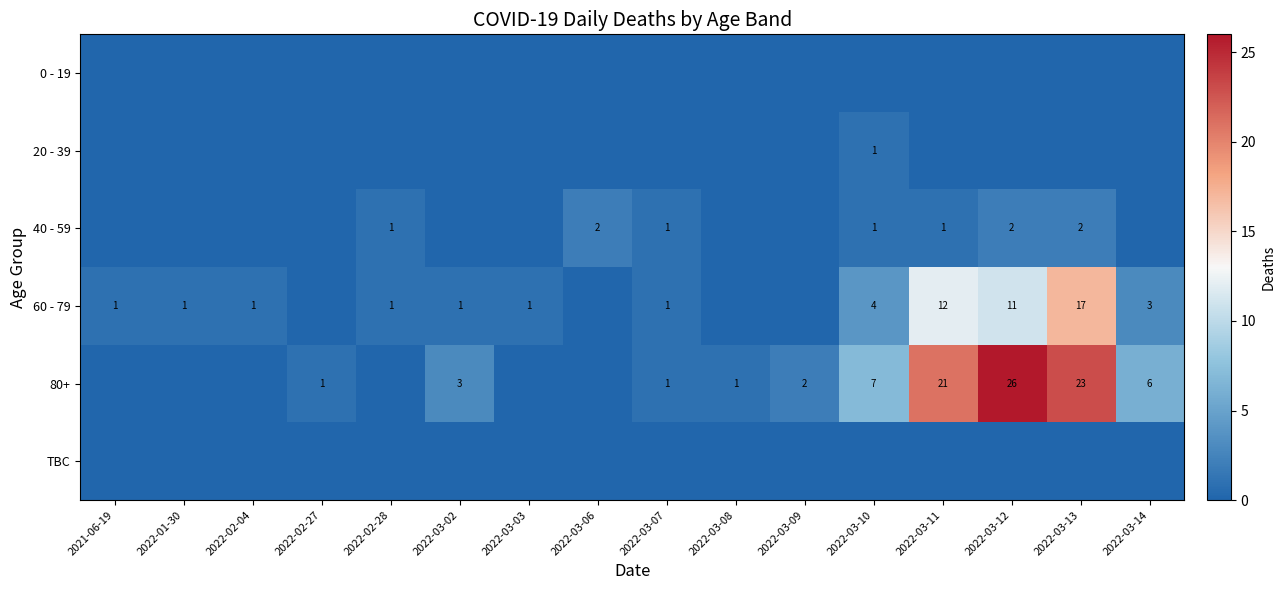

Is it true that 40 - 59 equals 1 at 2022-03-07?

True